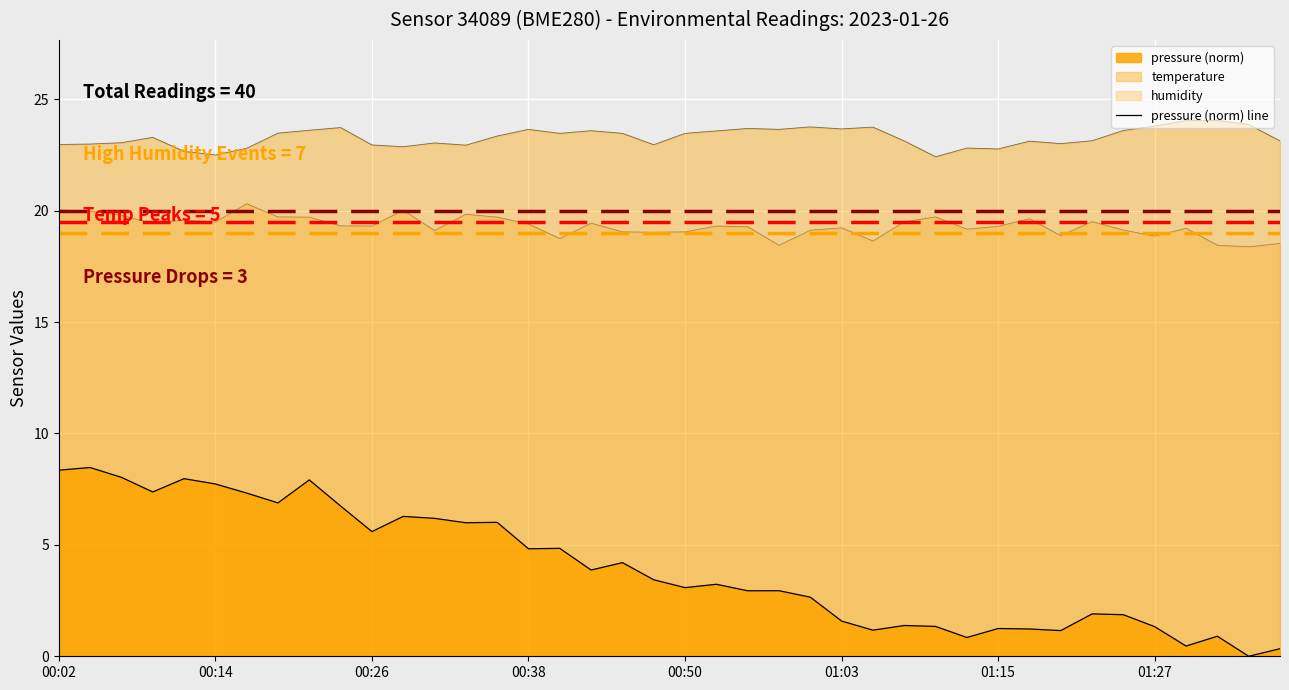

What is the approximate value at 16?

4.8